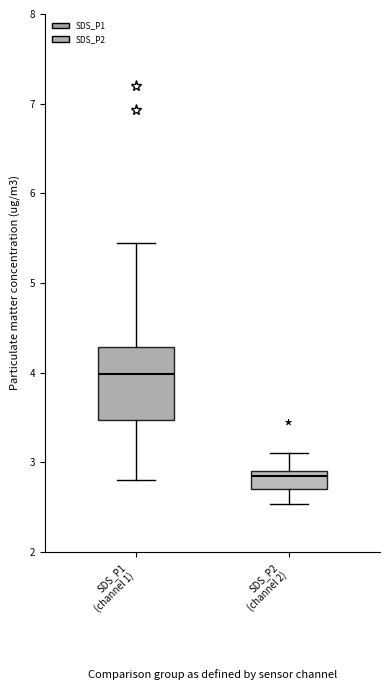

Where does the lower whisker of the box for SDS_P1 (channel 1) end on the y-axis? The values are not printed on the chart, so give them approximately, as read against the axis.

2.8